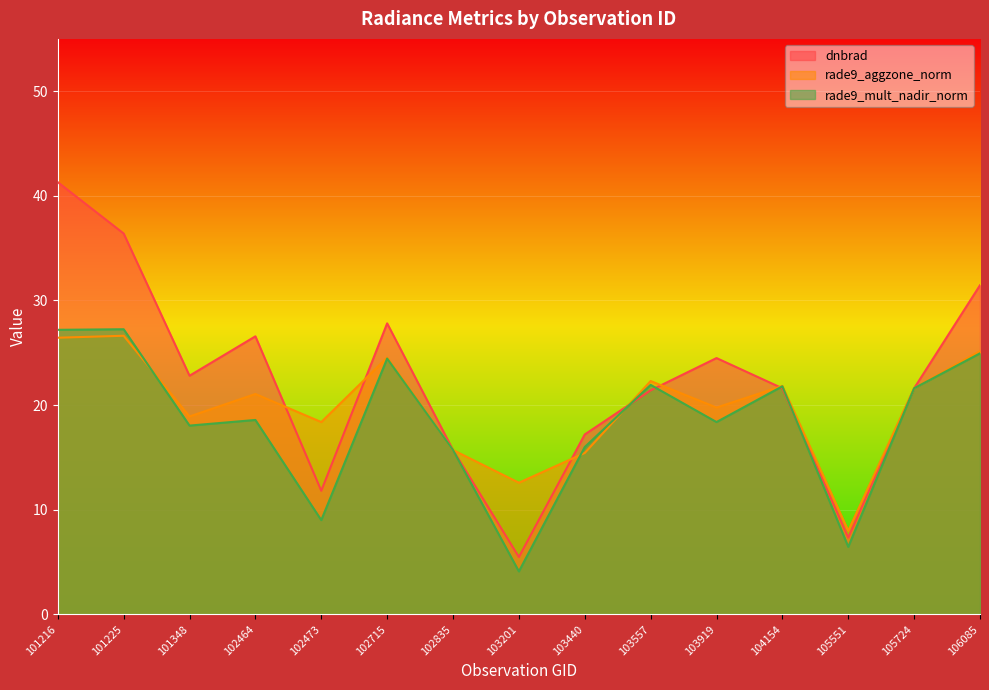

What is the sum of the dnbrad values at 101225 and 102835?

52.1